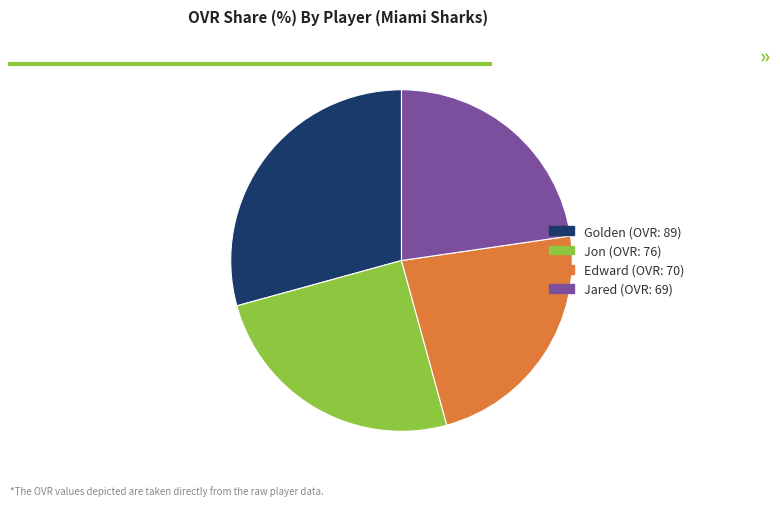

What is the ratio of the value at Jared to the value at Jon?

0.9